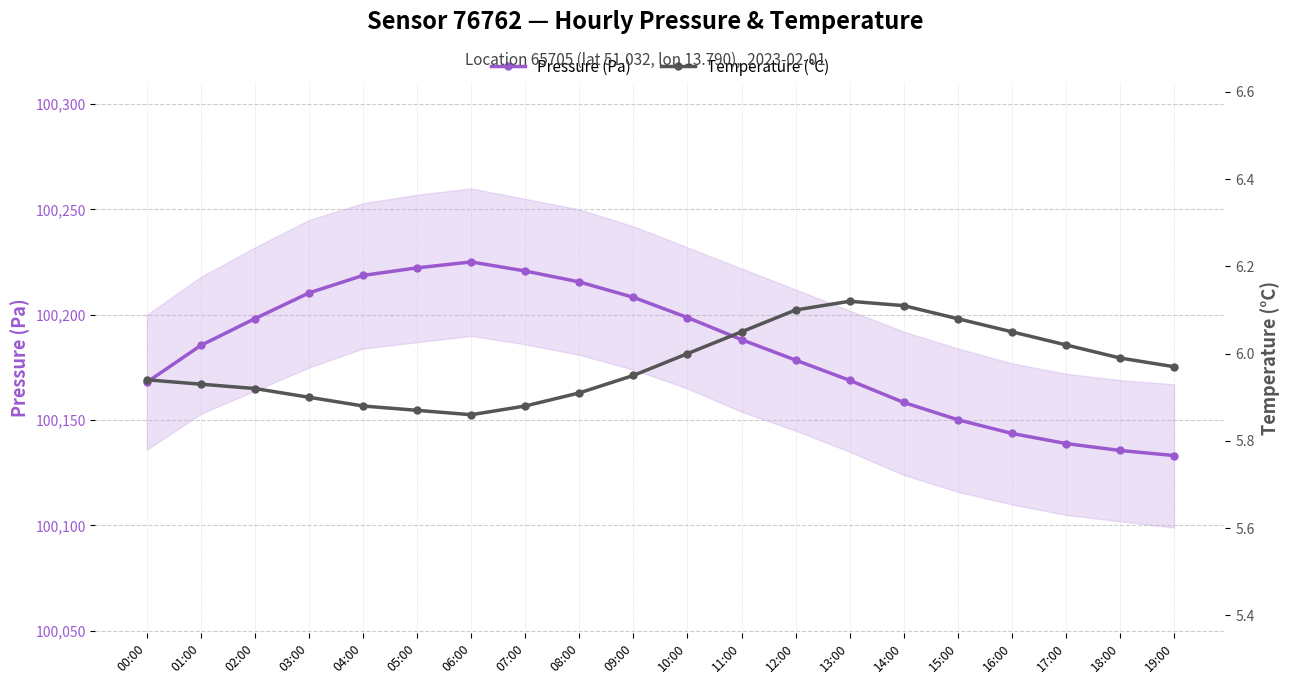

Which series has the largest total across all categories?

Pressure (Pa)